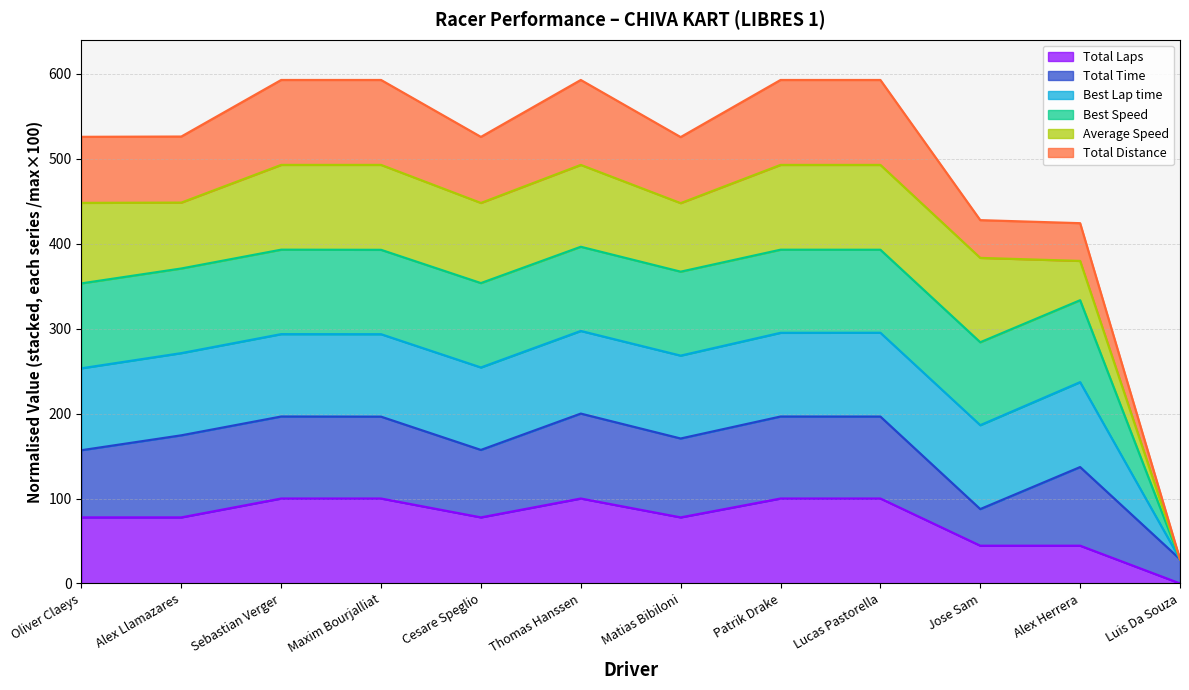

What are all the series names shown in the legend?

Total Laps, Total Time, Best Lap time, Best Speed, Average Speed, Total Distance